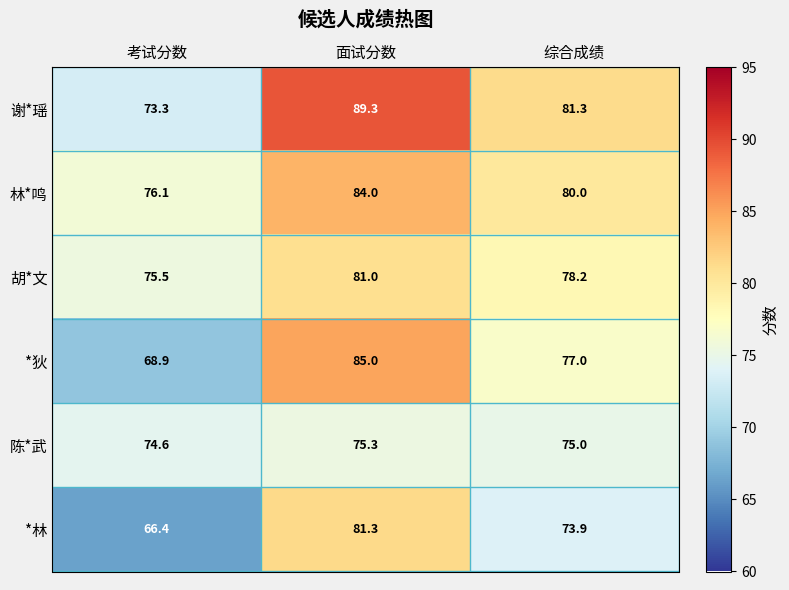

Which category has the lowest value in the *狄 series?

考试分数